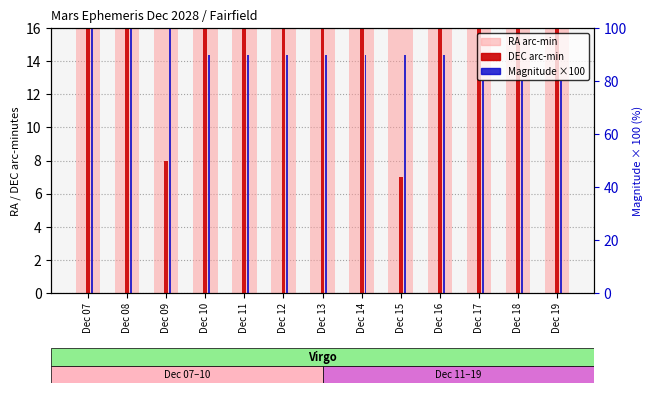

What is the value of the Magnitude (×100) bar at the 13th from the left?

80